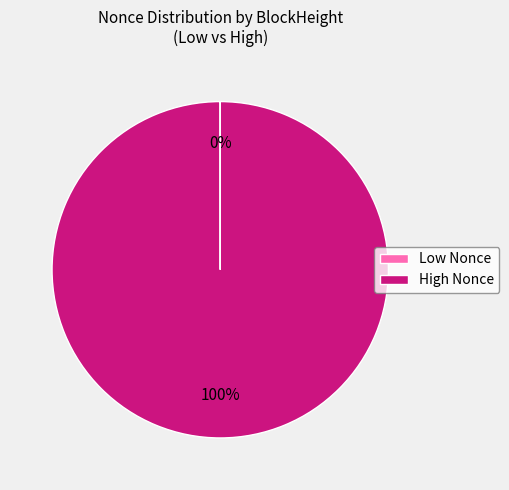

What is the majority slice?

High Nonce